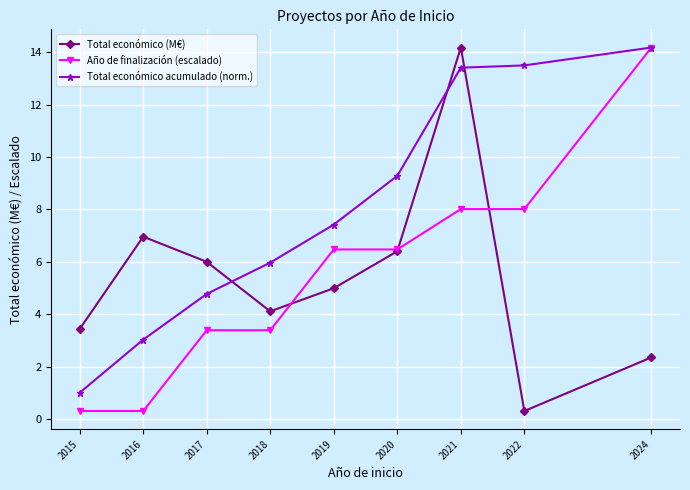

What is the difference between the maximum and minimum values in the Año de finalización (escalado) series?

13.9